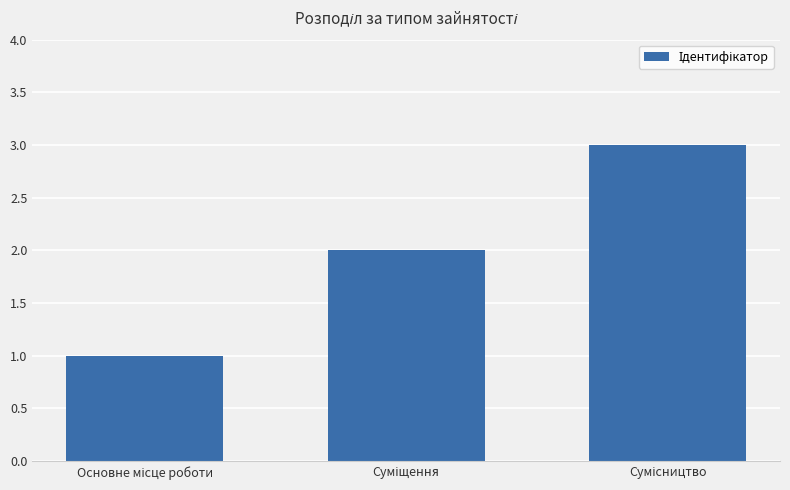

Does the chart contain any negative values?

No